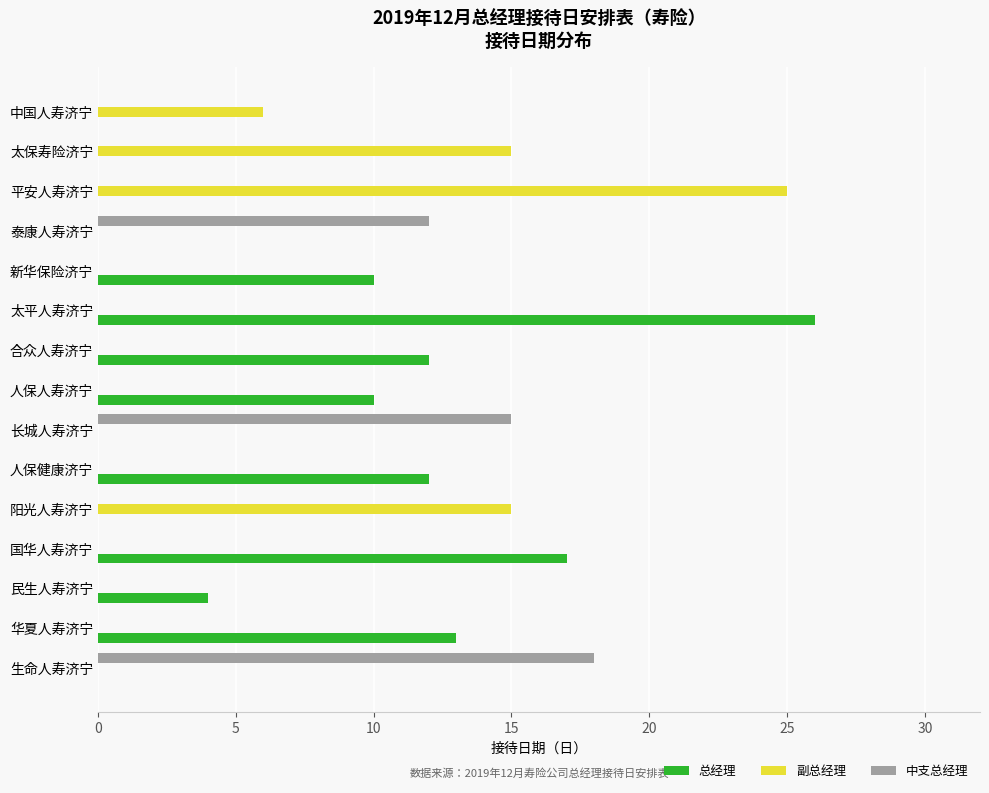

What is the sum of all 副总经理 values?

61